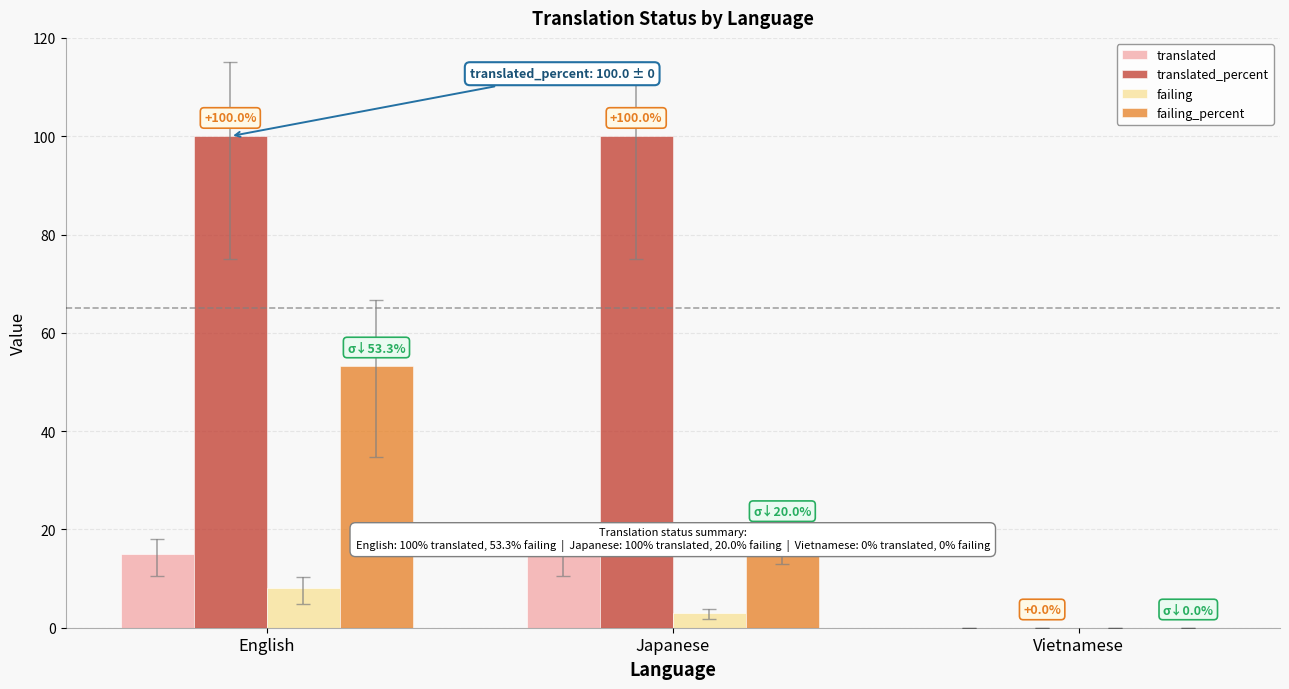

The failing_percent series shows 0.0 at Vietnamese. True or false?

True